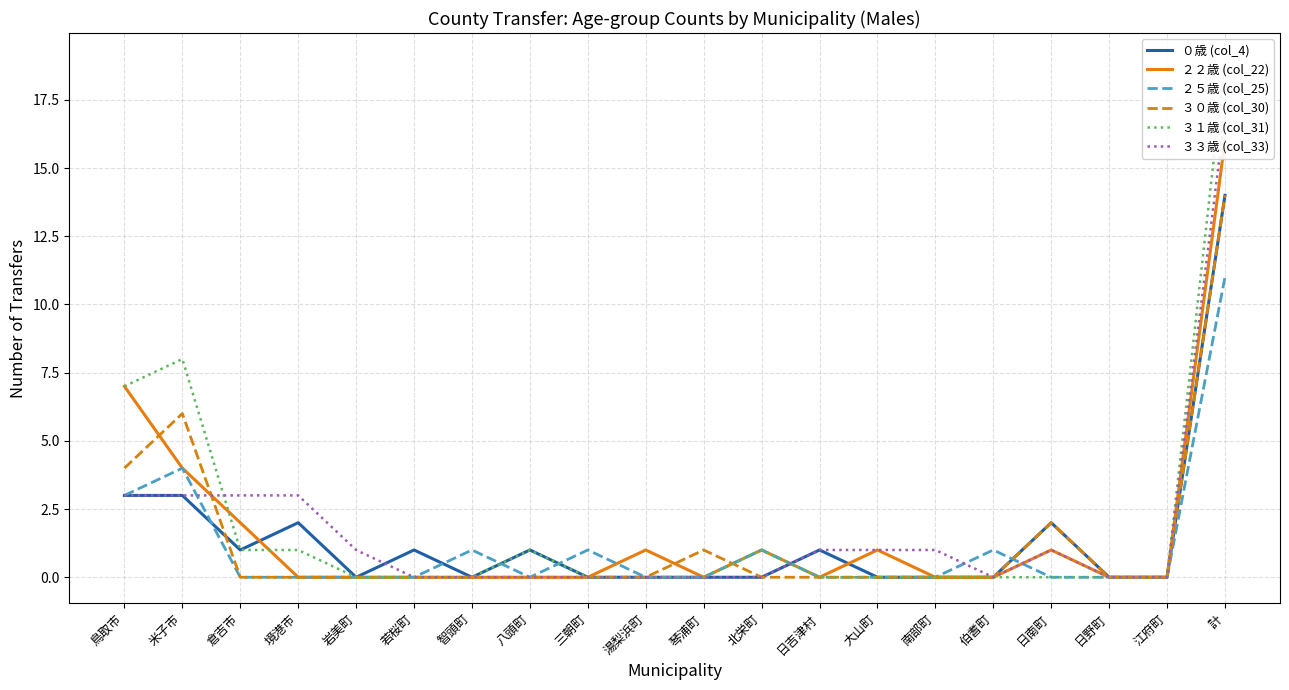

How many positive values does the ３１歳 (col_31) series have?

7